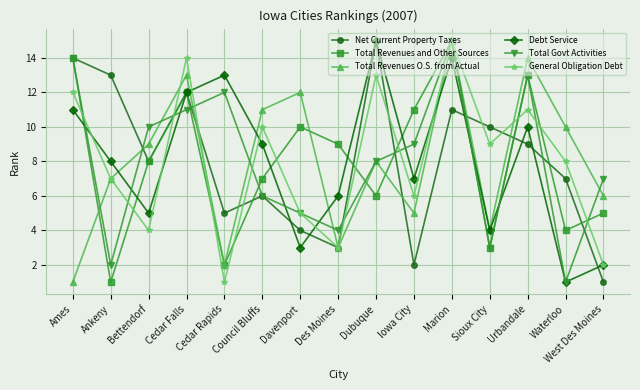

What is the label of the 1st point from the left?

Ames